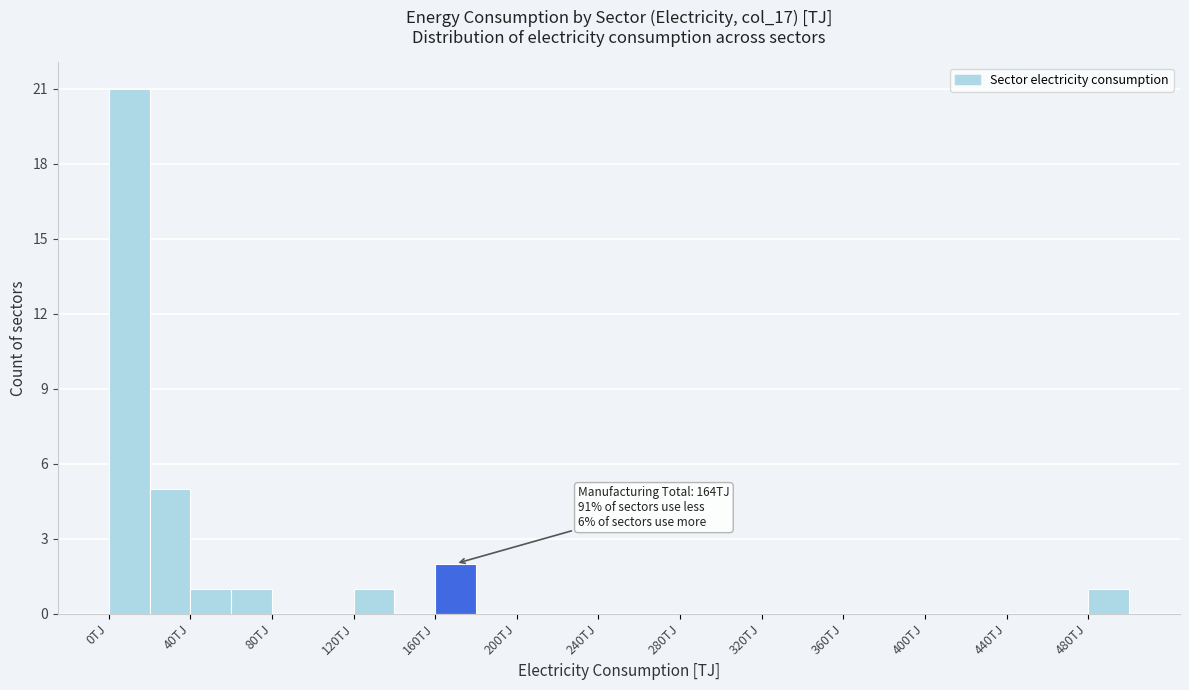

Which range on the x-axis has the tallest bar?

0 to 20